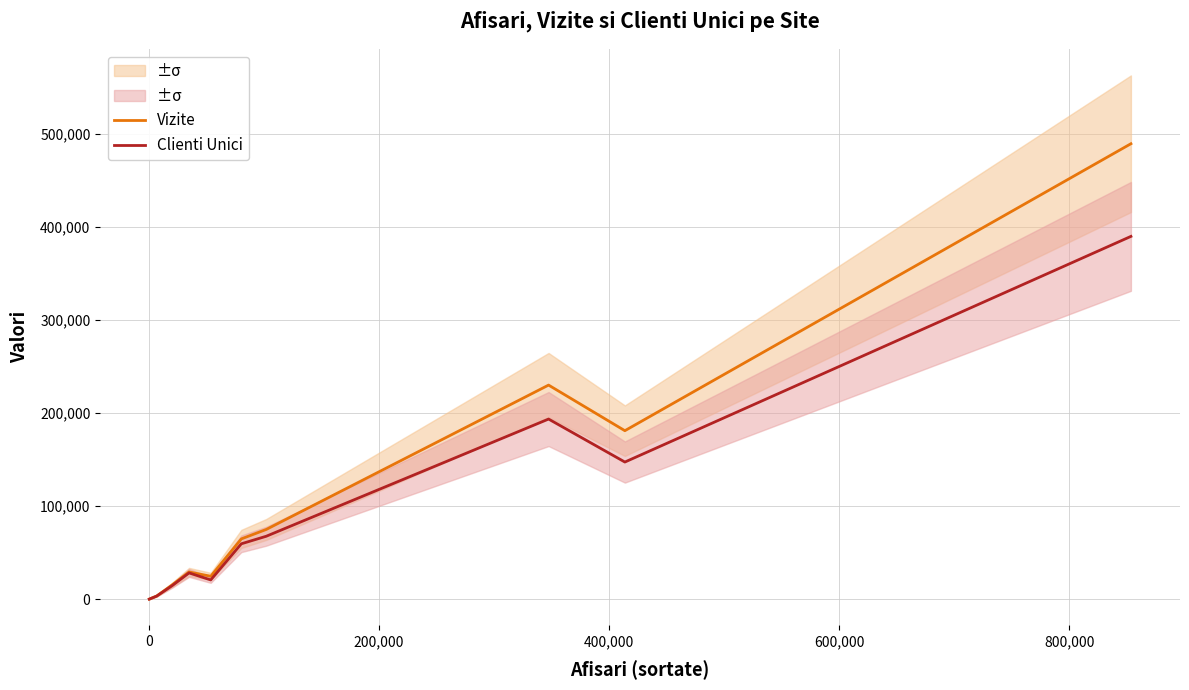

What is the maximum value for Vizite?

489342